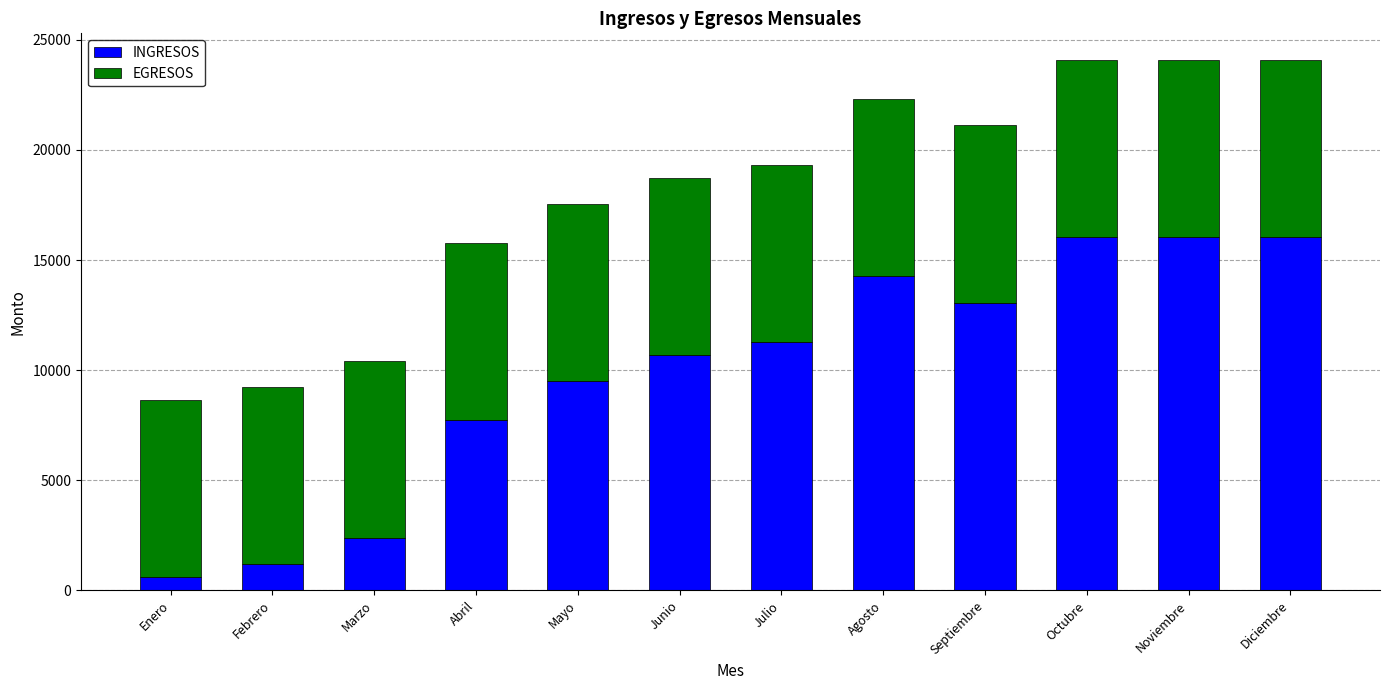

What is the difference between the maximum and minimum values in the INGRESOS series?

15444.8